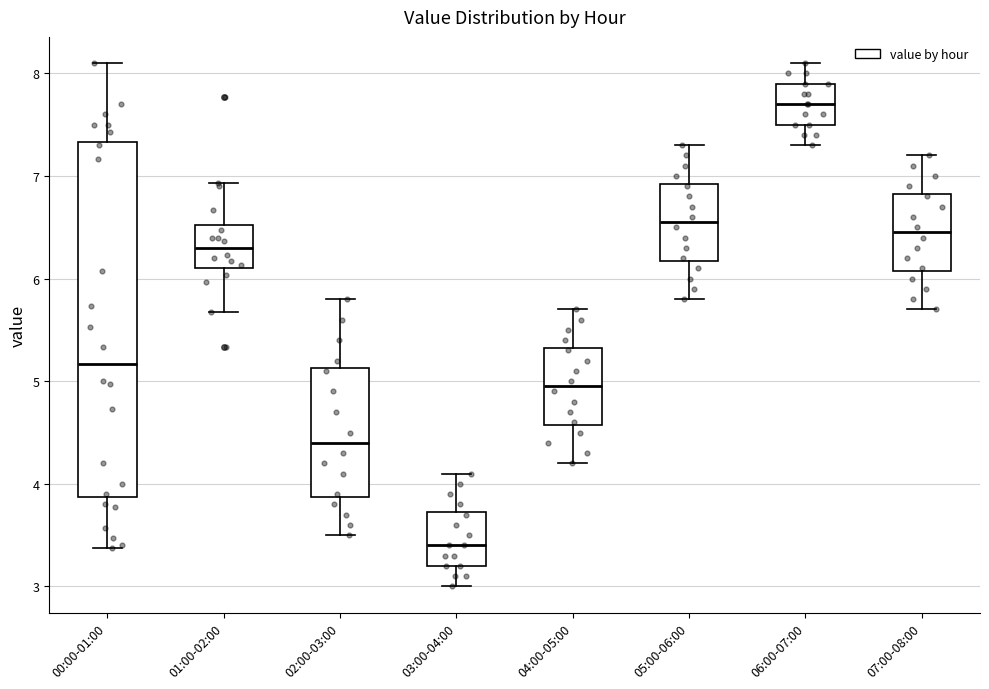

Where is the lower edge of the box for 02:00-03:00 on the y-axis? The values are not printed on the chart, so give them approximately, as read against the axis.

3.9